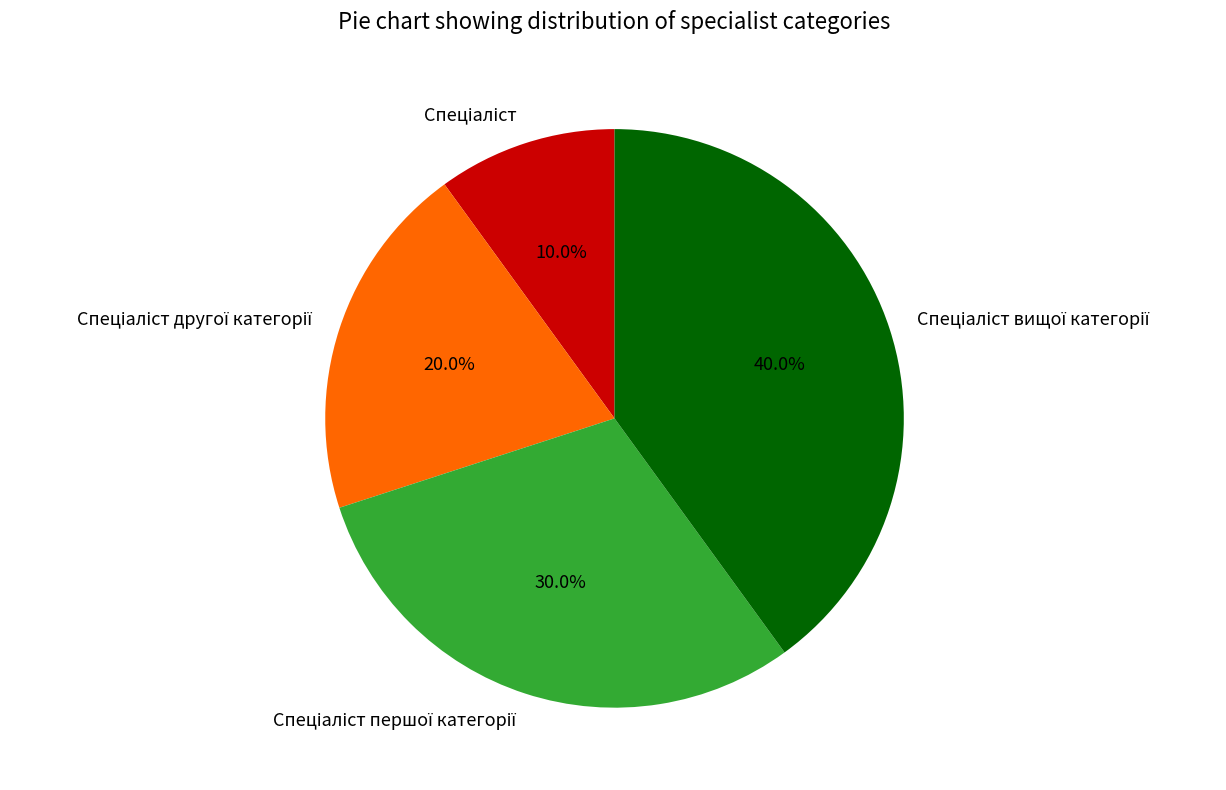

How many slices are in this pie chart?

4